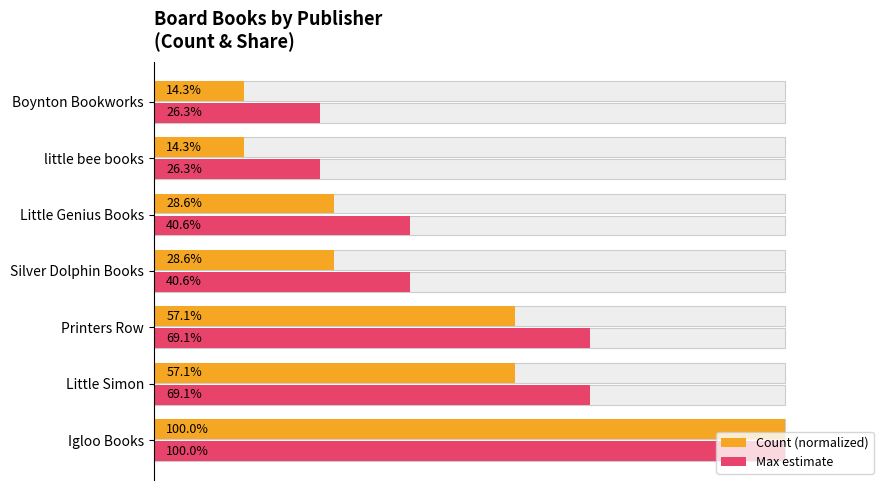

Is the value of Max estimate at 40 greater than the value of Count (normalized) at 20?

Yes